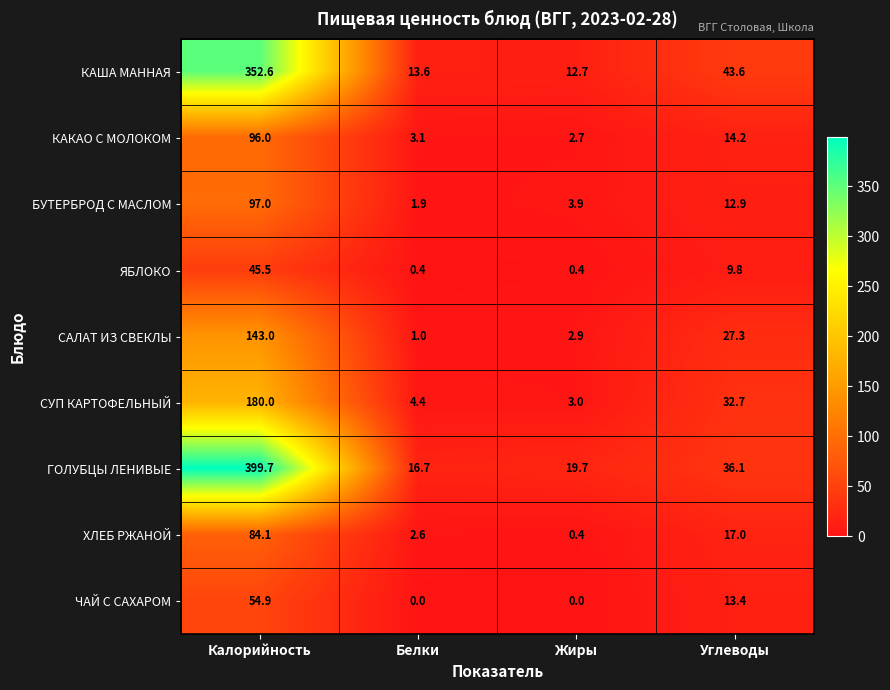

Where does the КАКАО С МОЛОКОМ series first go above 14?

Калорийность